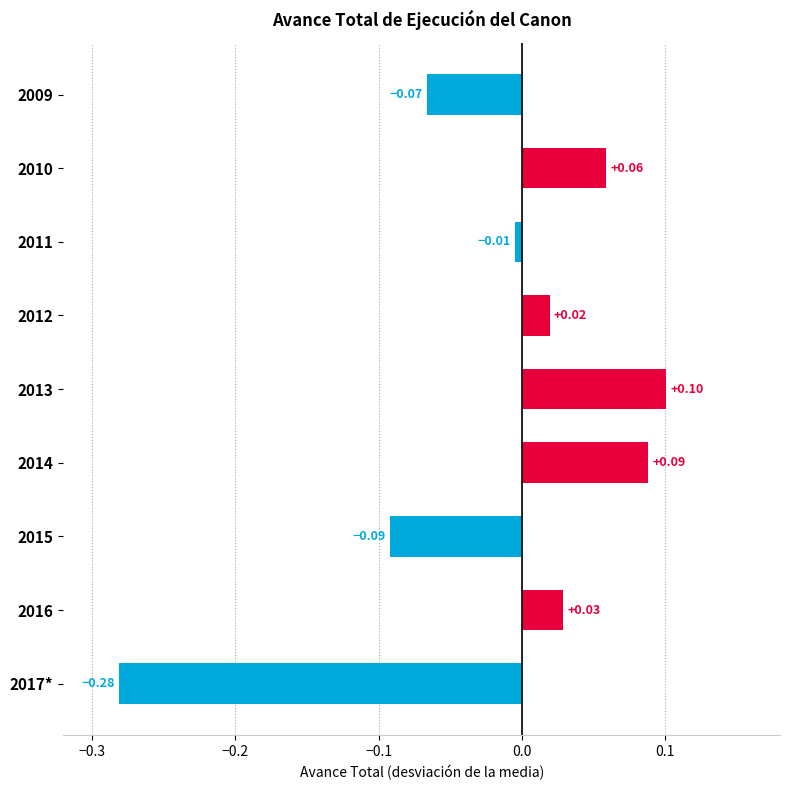

How many values are below zero?

4